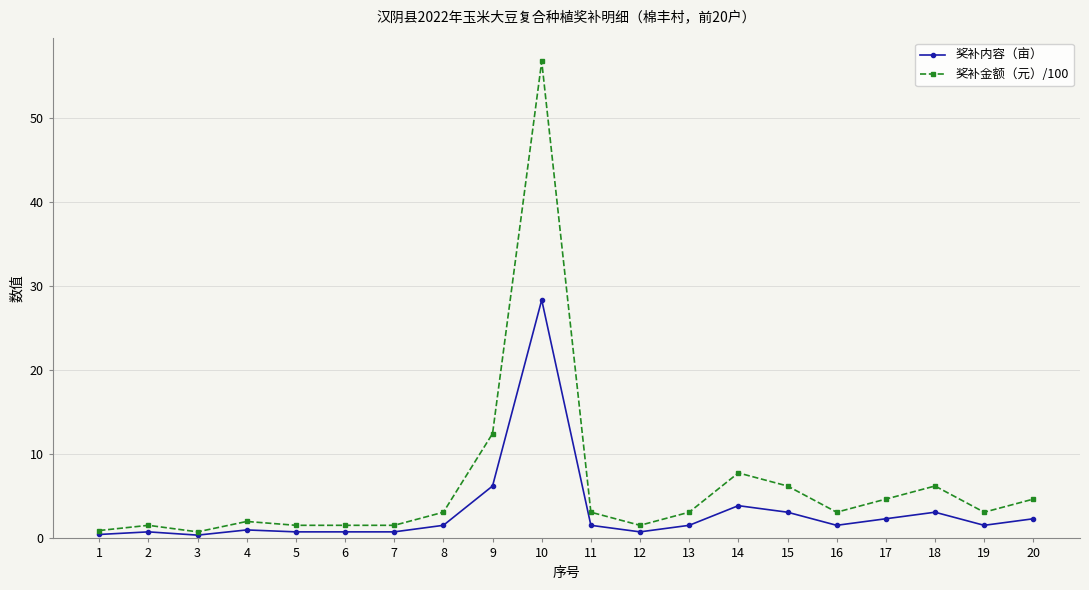

True or false: 奖补内容（亩） has more than 1 interior local peaks.

True